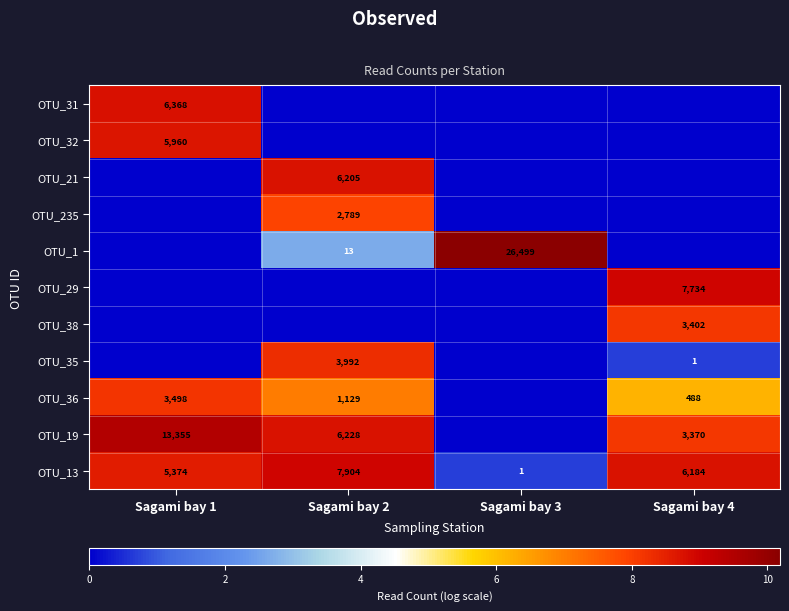

The value of OTU_13 at Sagami bay 2 is 7904. True or false?

True